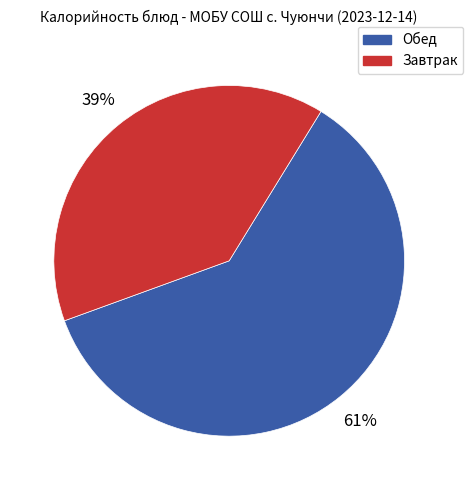

How many slices are in this pie chart?

2